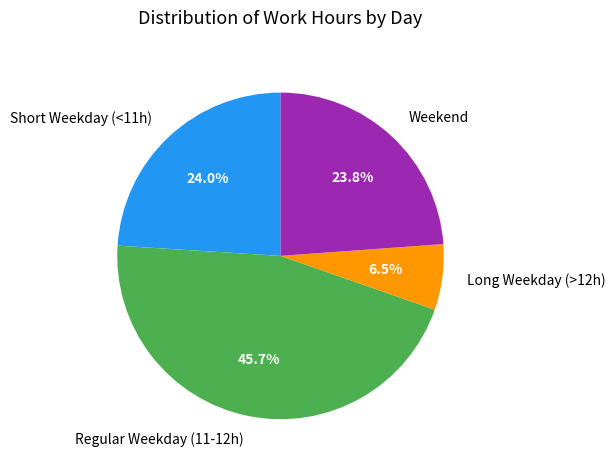

Which slice is the largest?

Regular Weekday (11-12h)